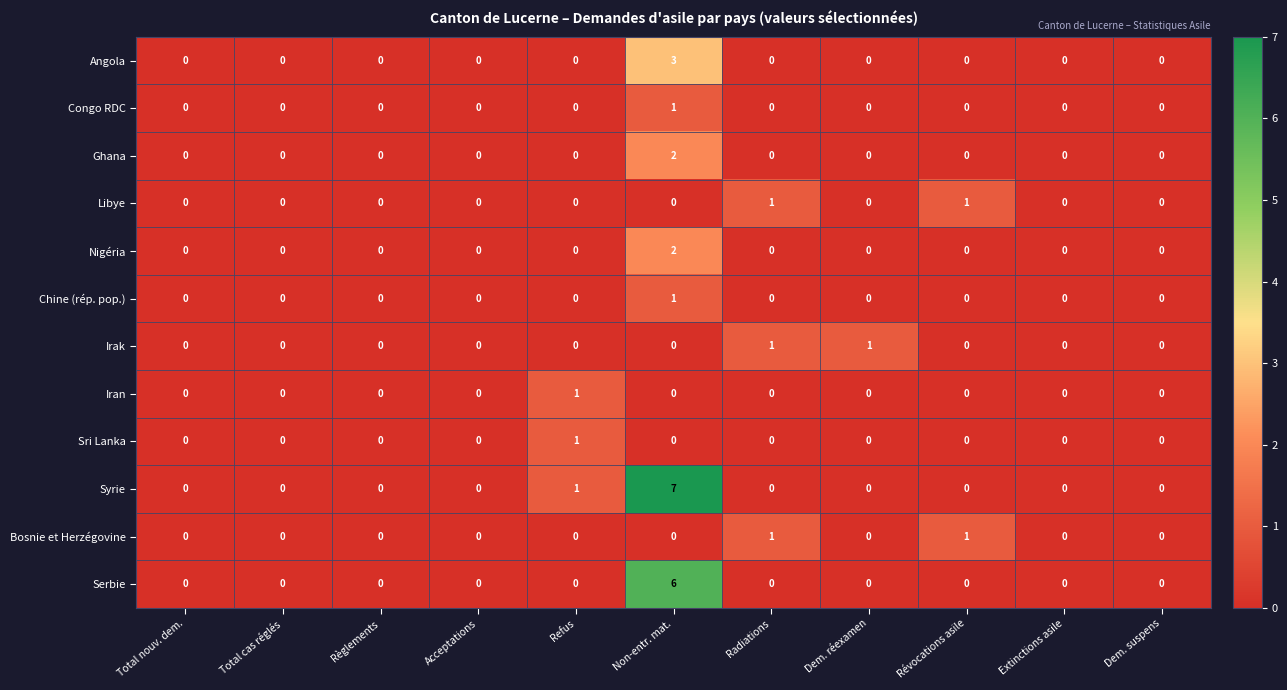

Which series has the largest range (max minus min)?

Syrie